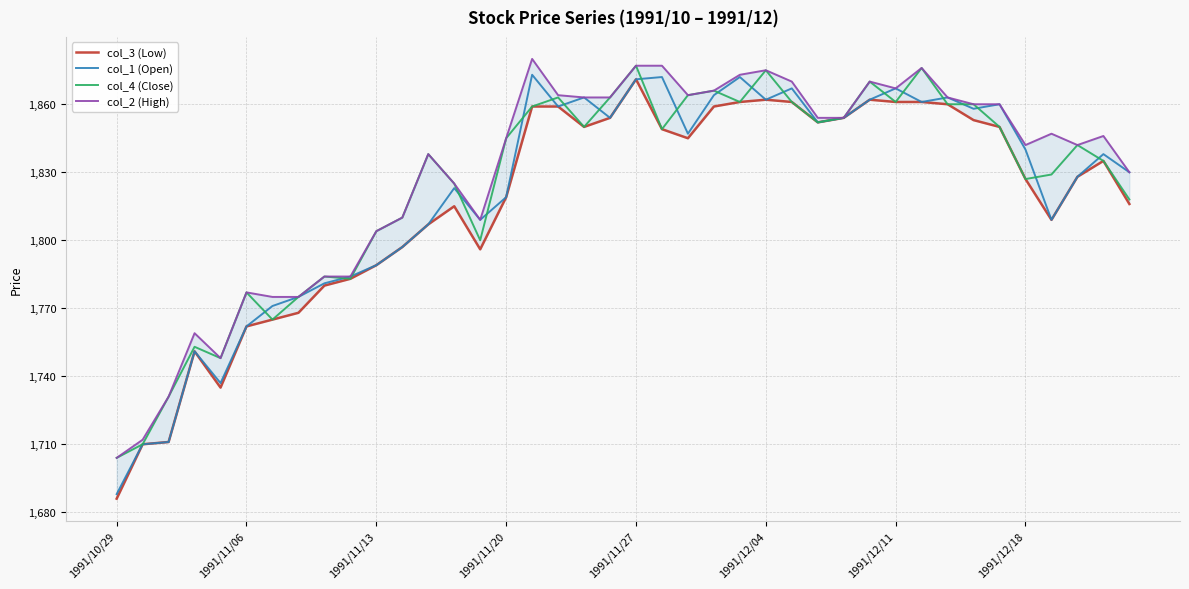

True or false: col_3 (Low) and col_1 (Open) cross at least once.

False